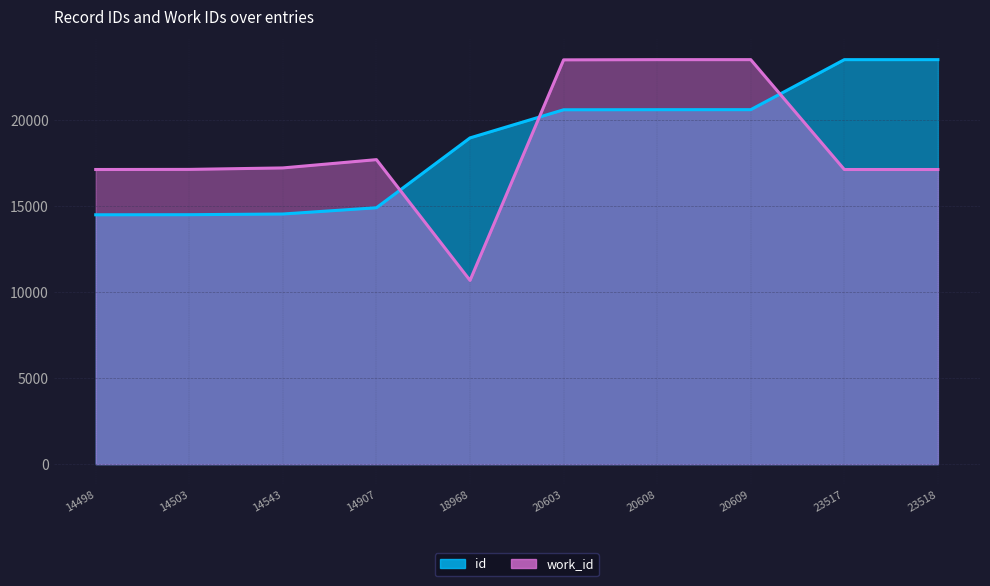

Which series has the largest total across all categories?

id